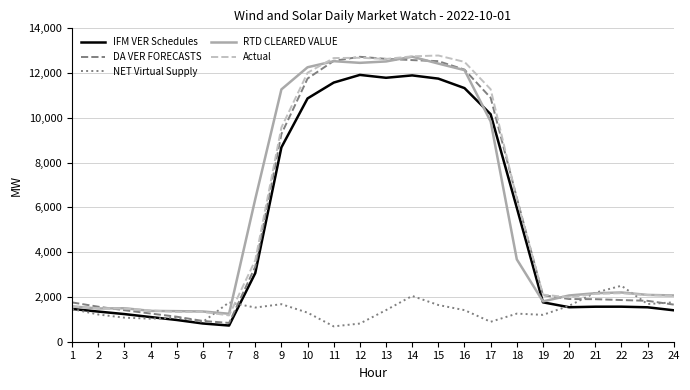

What is the difference between the highest and lowest values at 11?

11986.2